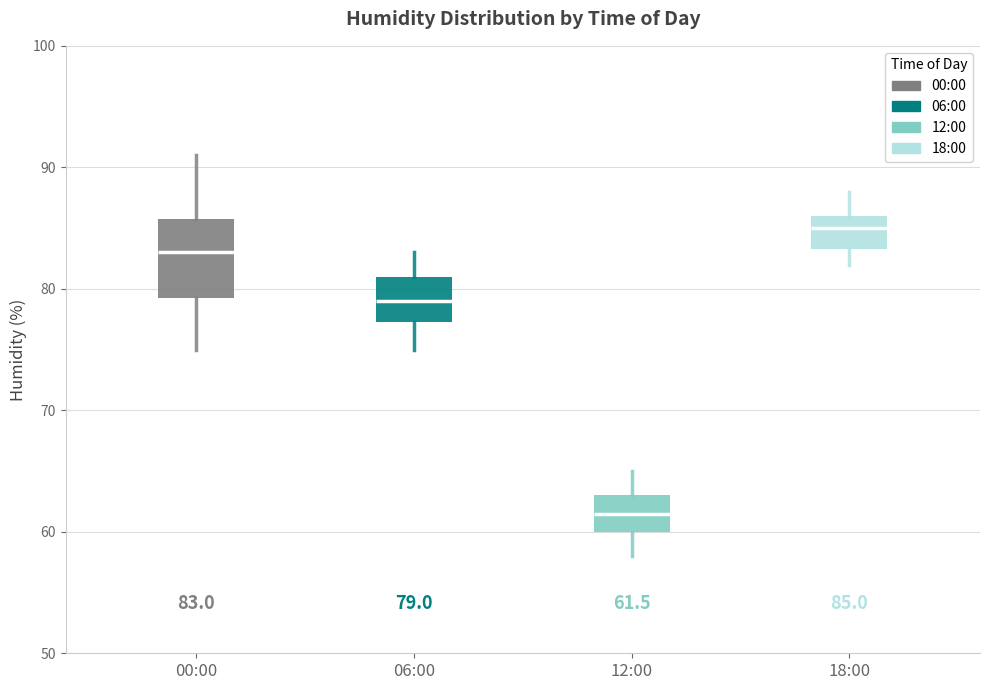

Which box's median line is the lowest?

12:00